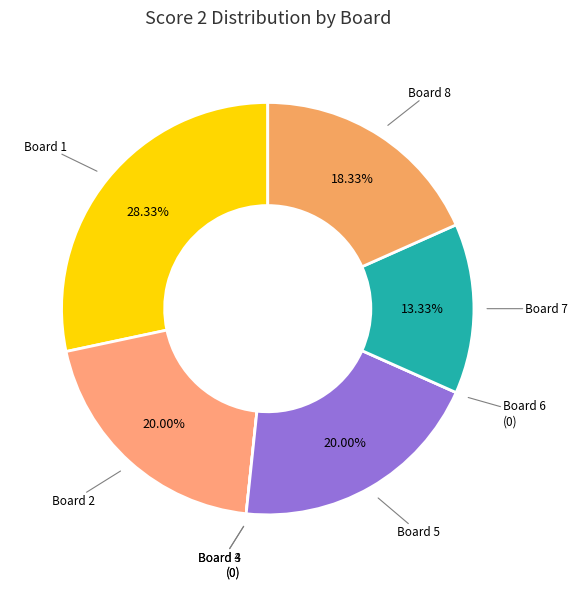

What percentage is the Board 2 slice, to the nearest percent?

20%